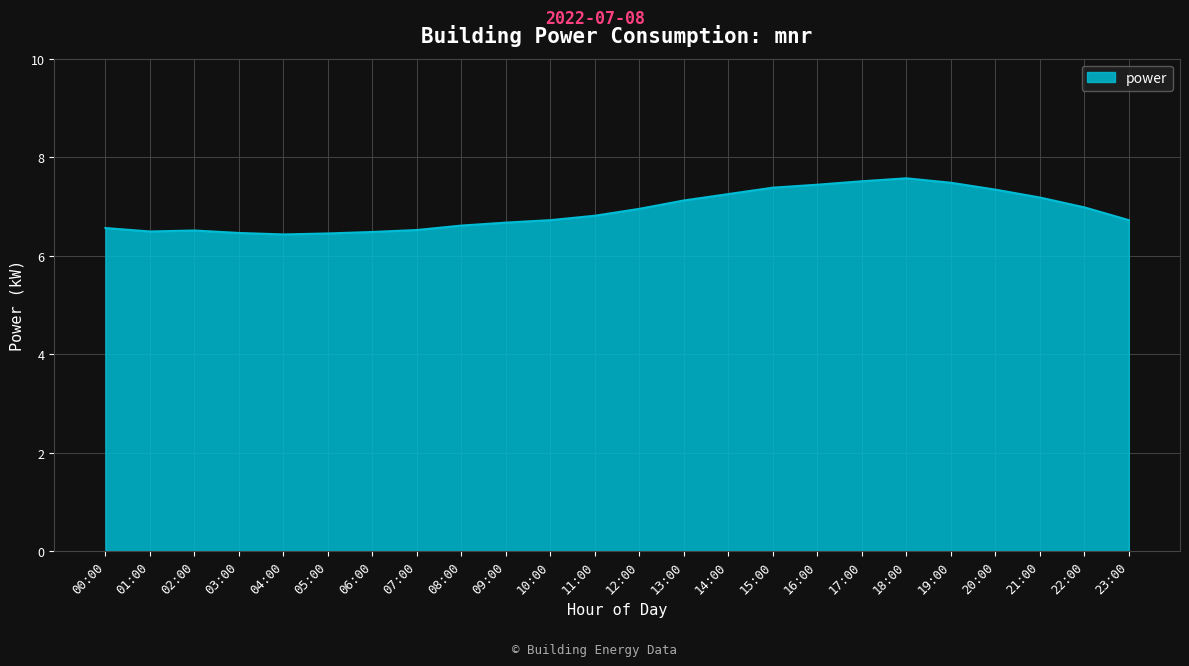

Does the chart have visible grid lines?

Yes